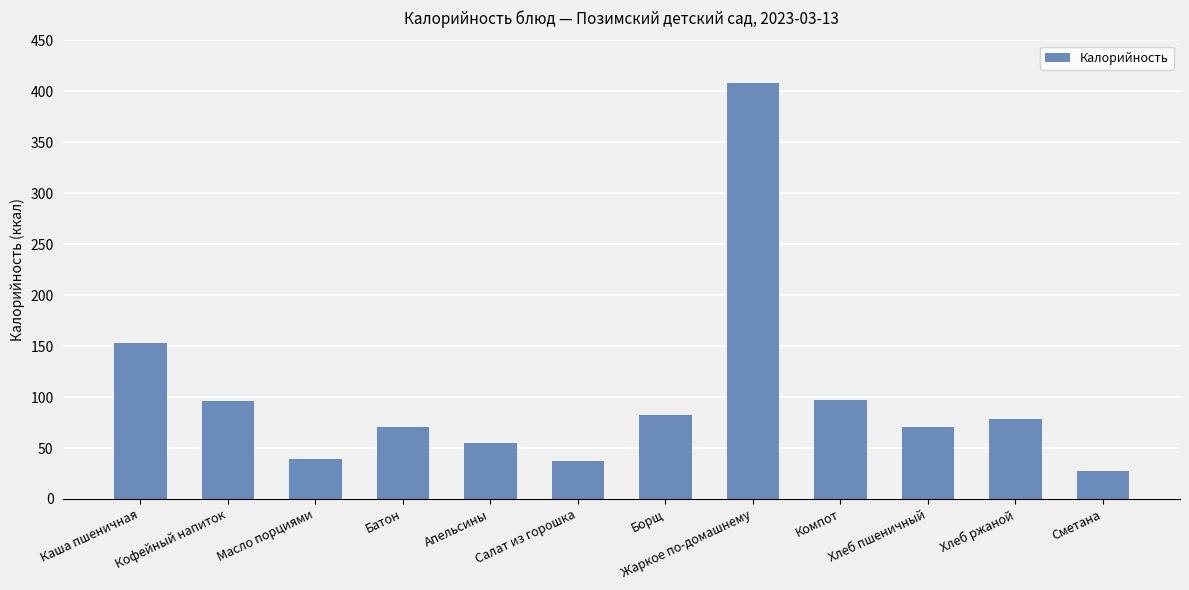

What is the change in value from Апельсины to Борщ?

+27.4